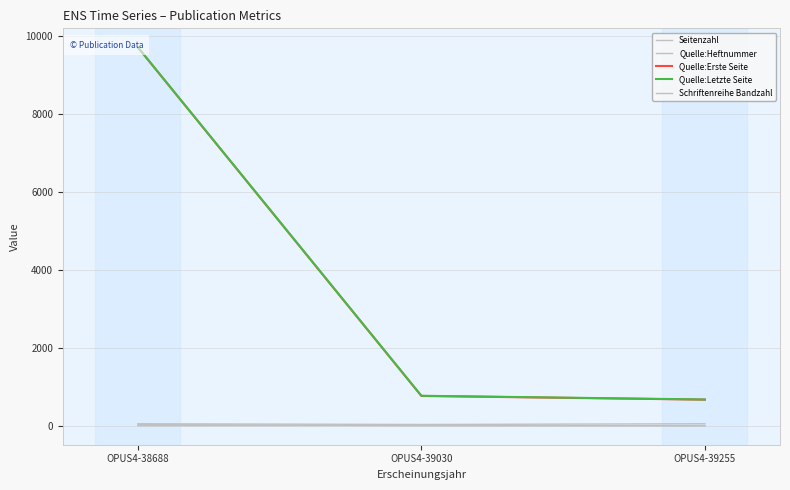

What is the minimum value for Quelle:Erste Seite?

673